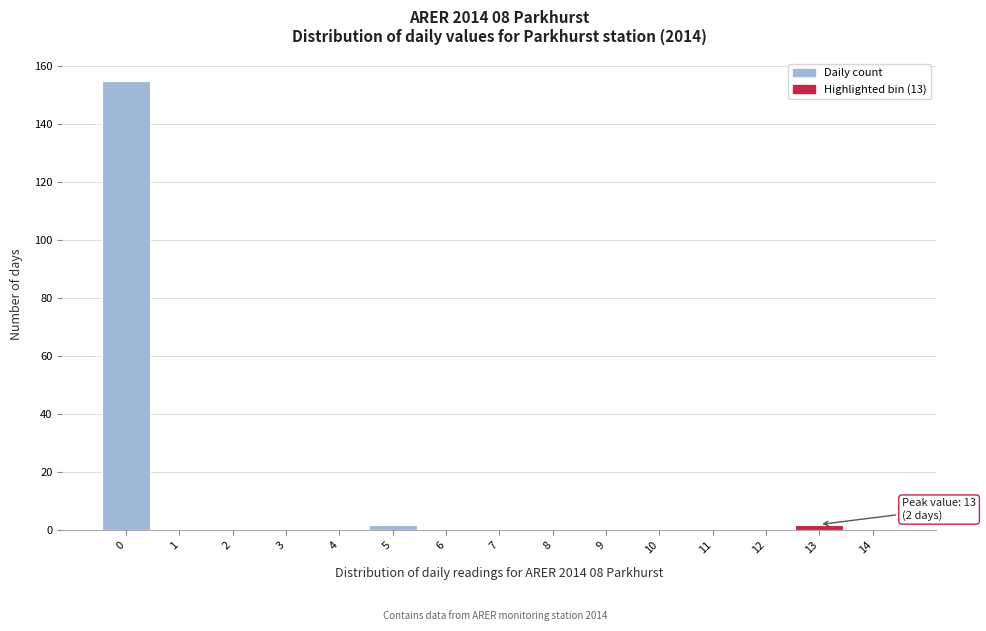

Reading left to right, transcribe all the data shown in this chart.

0=155	1=0	2=0	3=0	4=0	5=2	6=0	7=0	8=0	9=0	10=0	11=0	12=0	13=2	14=0